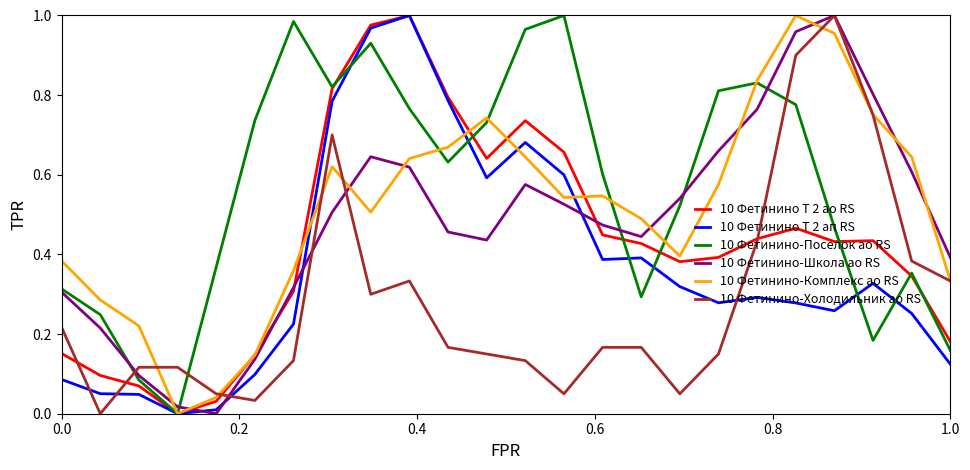

True or false: 10 Фетинино-Поселок ао RS has more than 1 points higher than both neighbors.

True